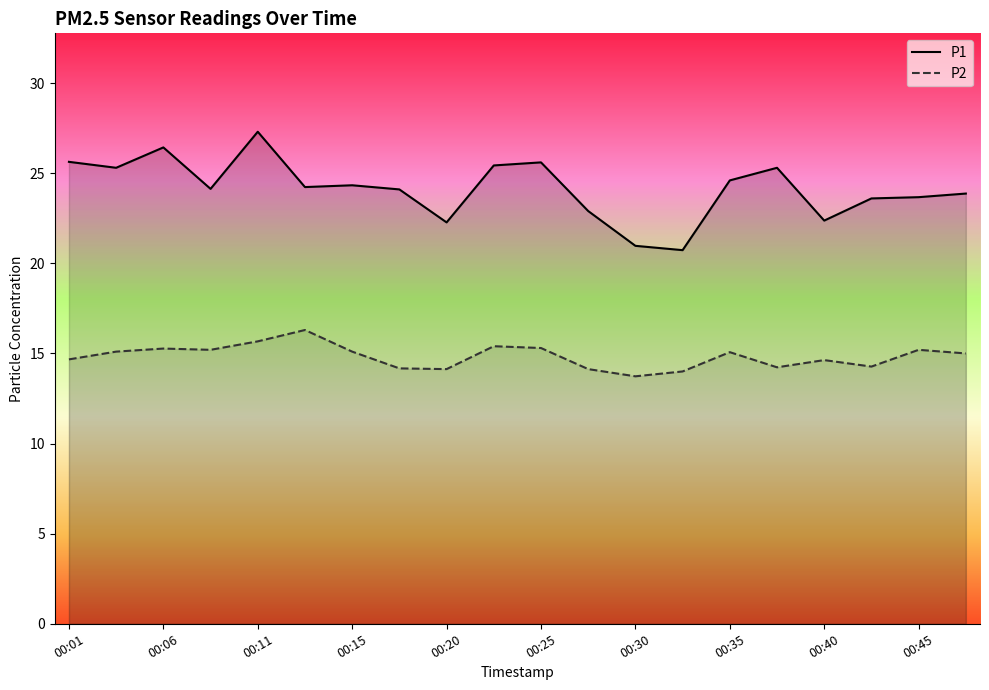

What is the spread (max minus min) of values at 00:45?

8.5